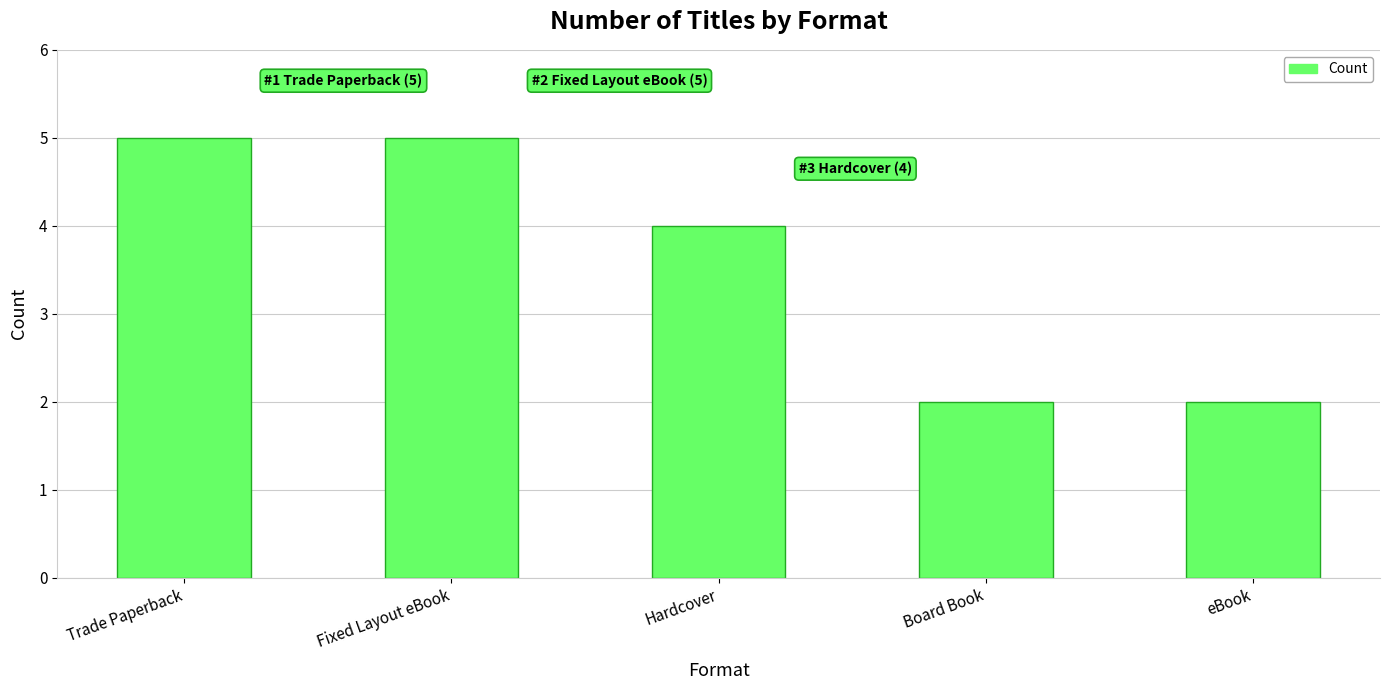

Which has a higher value, Trade Paperback or Hardcover?

Trade Paperback